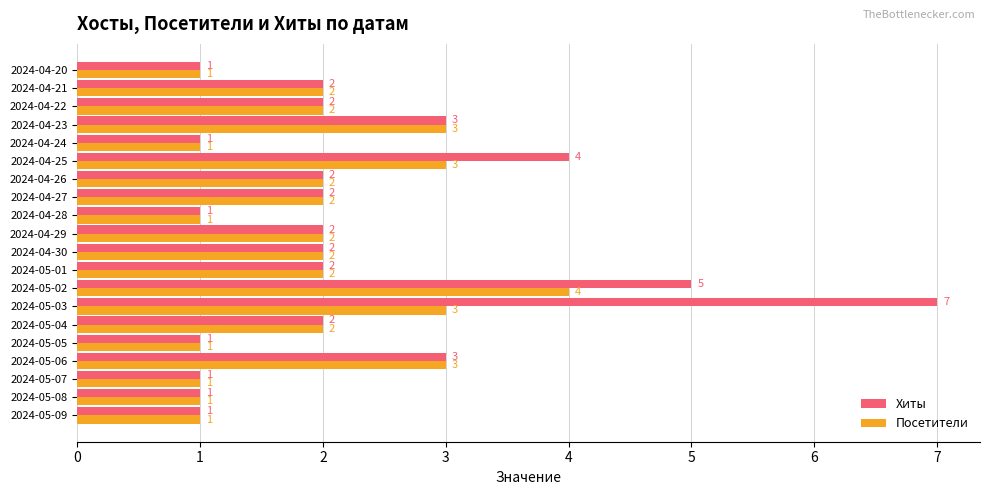

How many Хиты values are between 1 and 3?

17